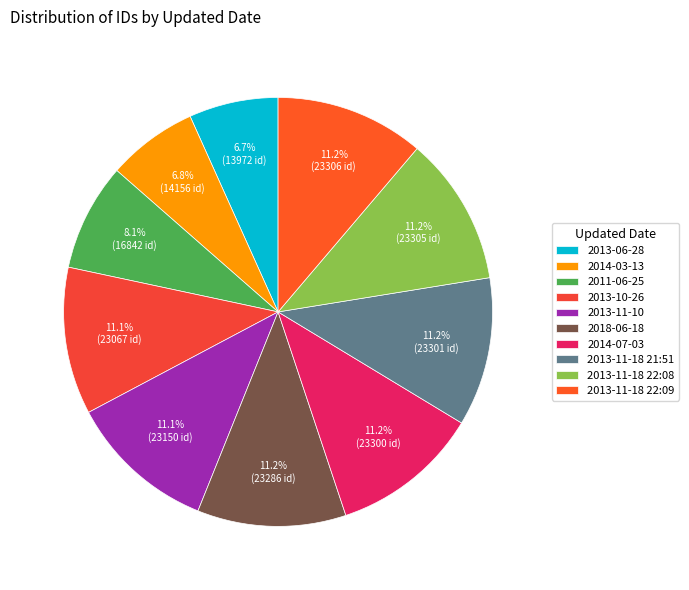

How many segments does this pie chart have?

10